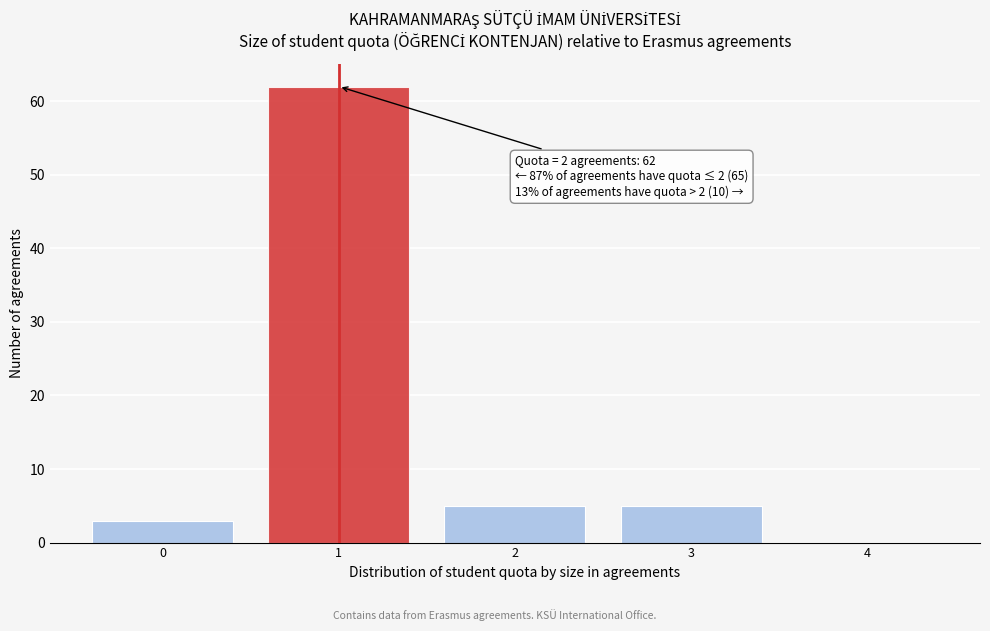

Reading left to right, transcribe all the data shown in this chart.

0=3	1=62	2=5	3=5	4=0